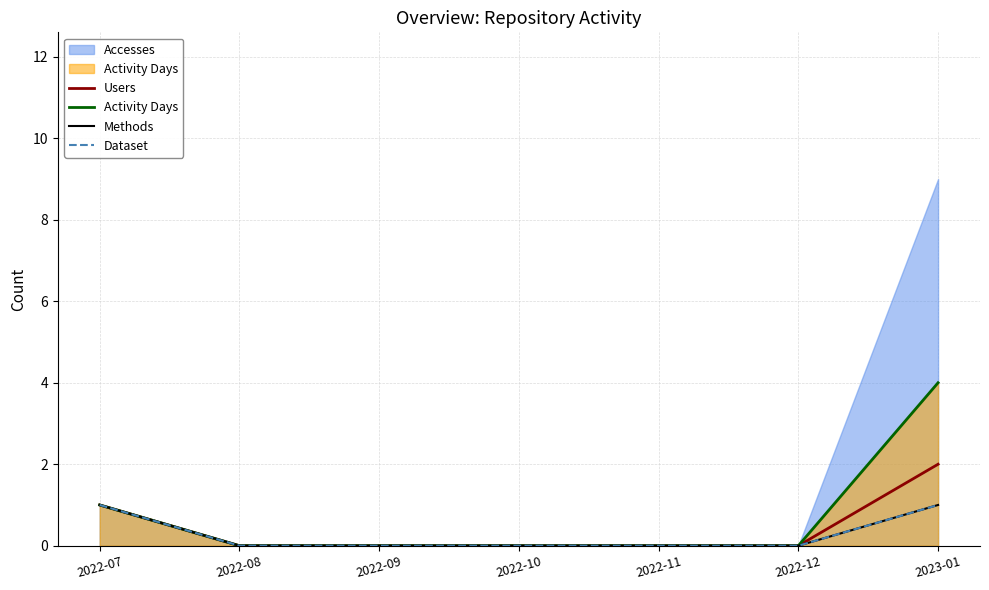

Which series has the largest total across all categories?

Activity Days